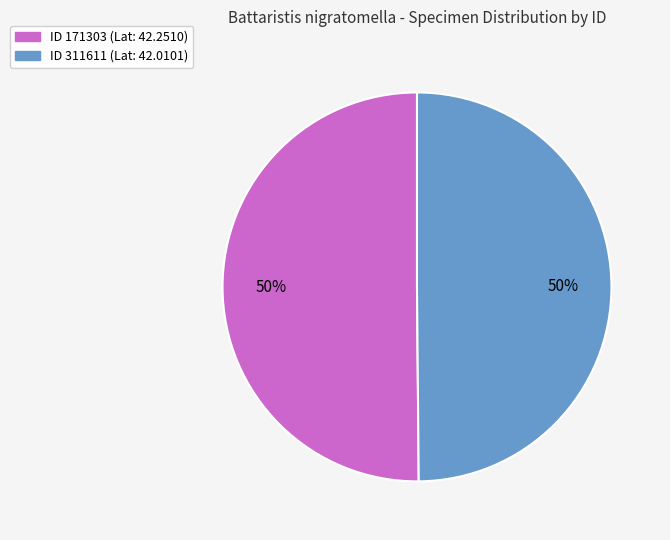

How many segments does this pie chart have?

2